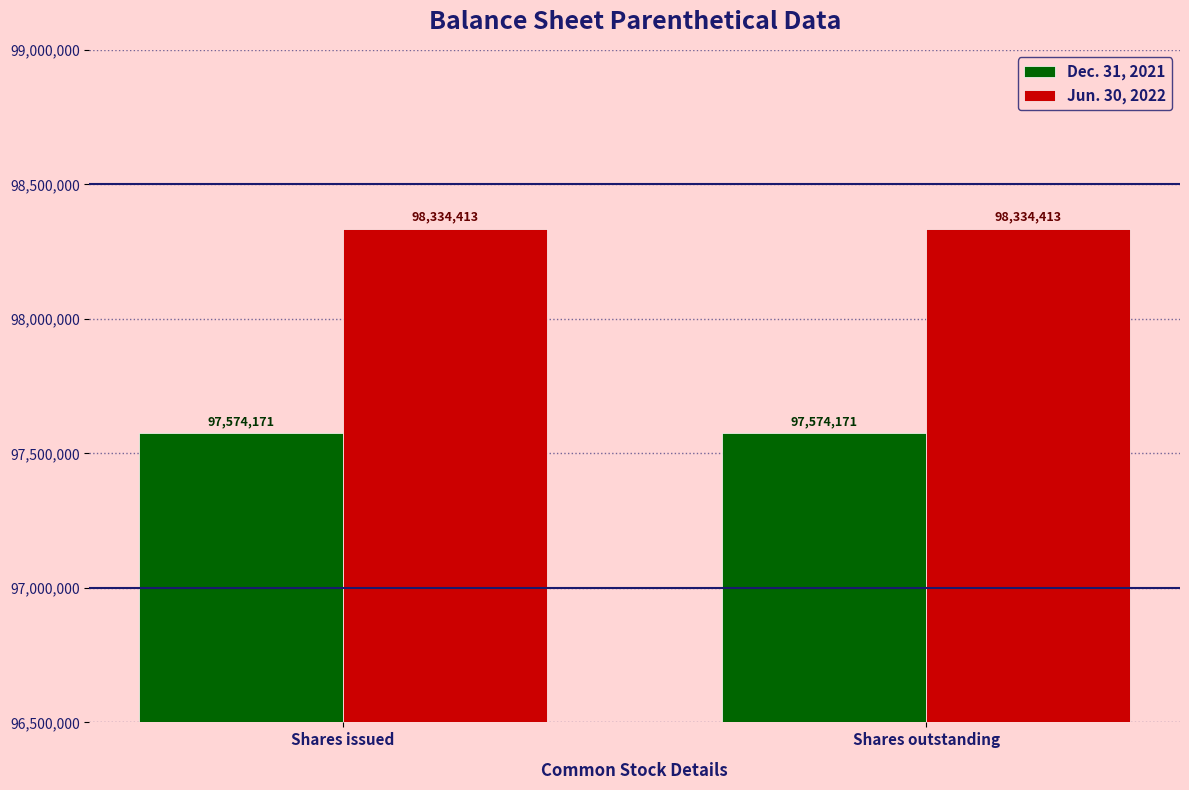

What are all the series names shown in the legend?

Dec. 31, 2021, Jun. 30, 2022